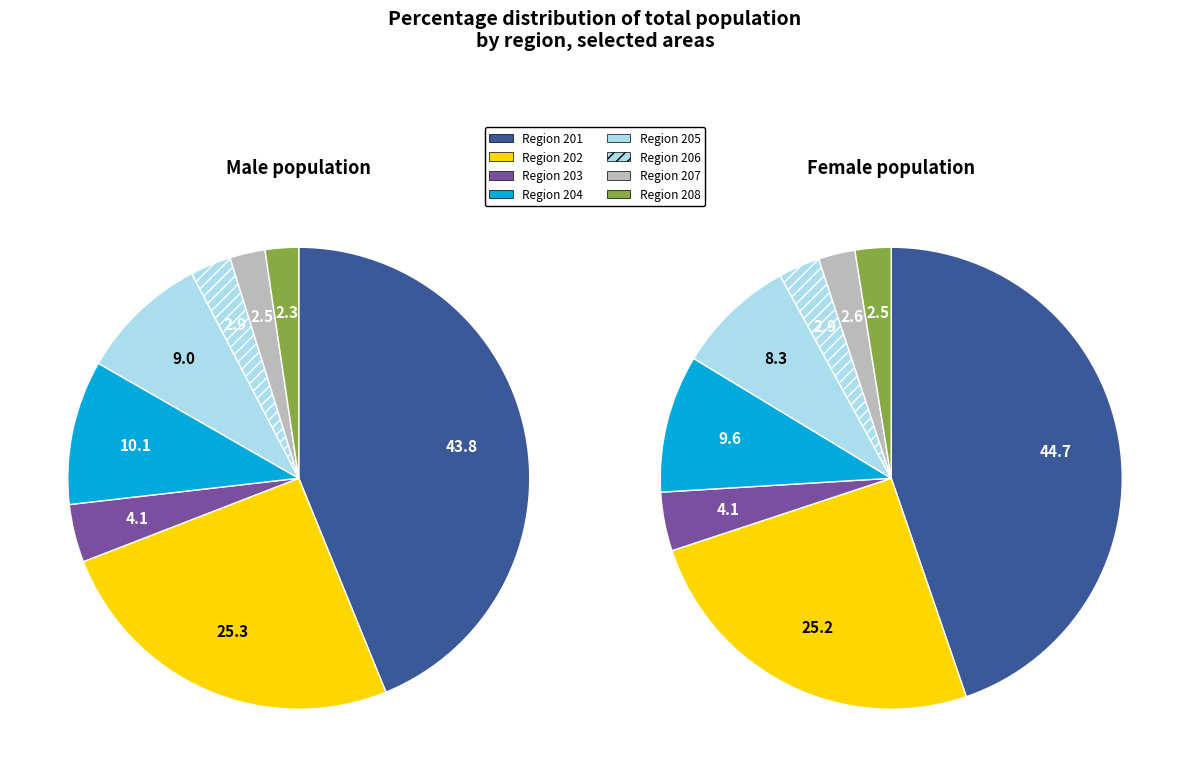

To the nearest percent, what percentage of the pie is 206?

3%